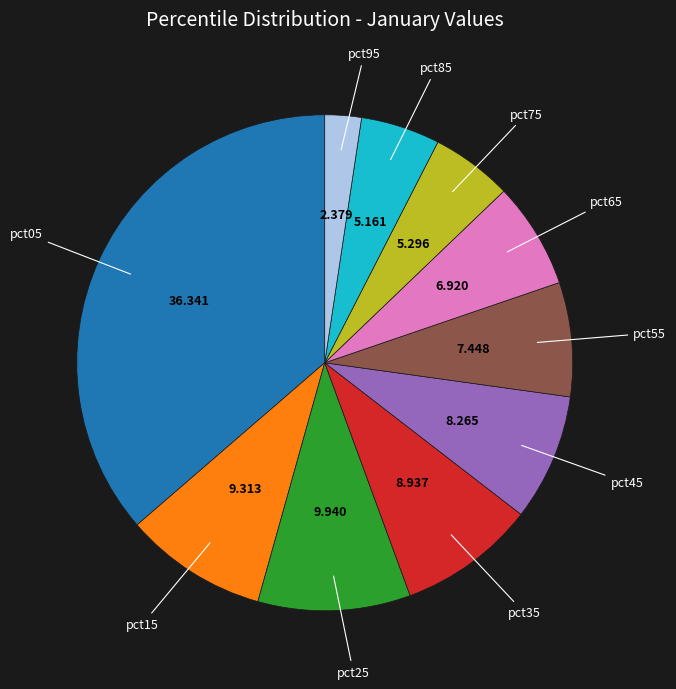

Does any single category account for the majority?

No